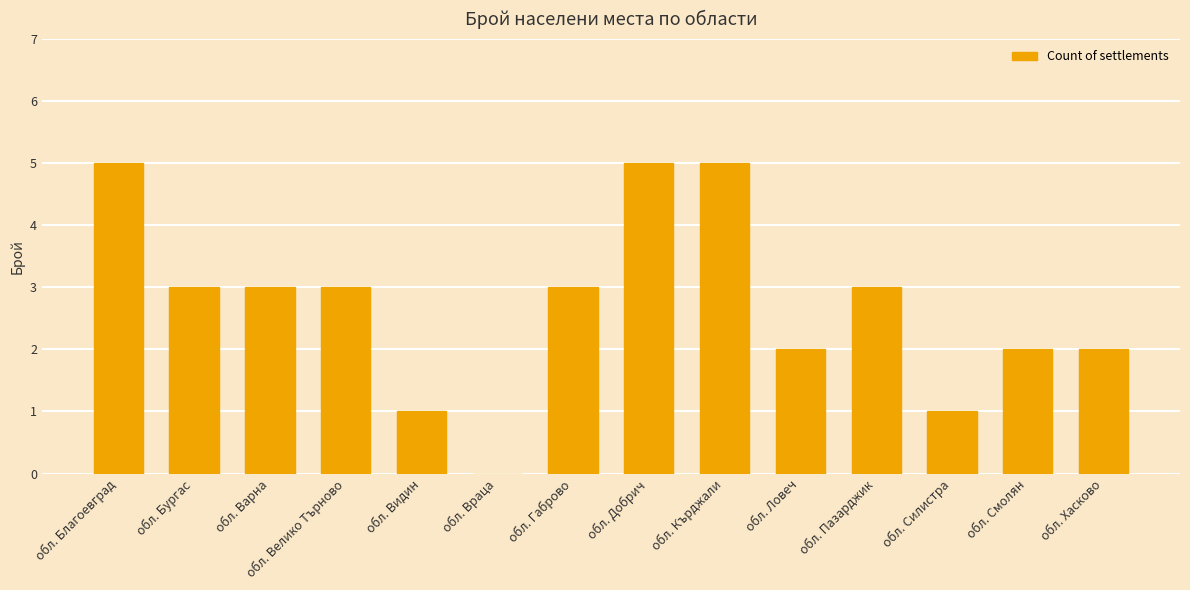

The value at обл. Враца is 0. True or false?

True